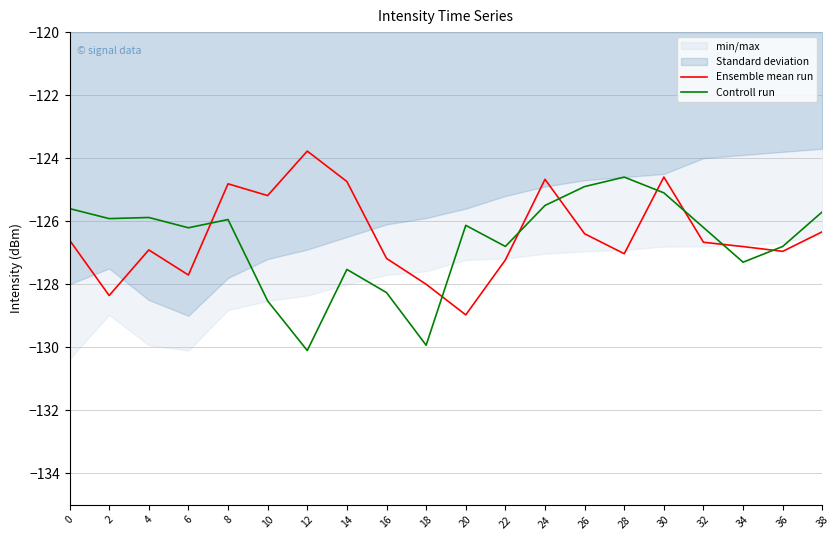

True or false: Controll run and Ensemble mean run intersect in this chart.

True